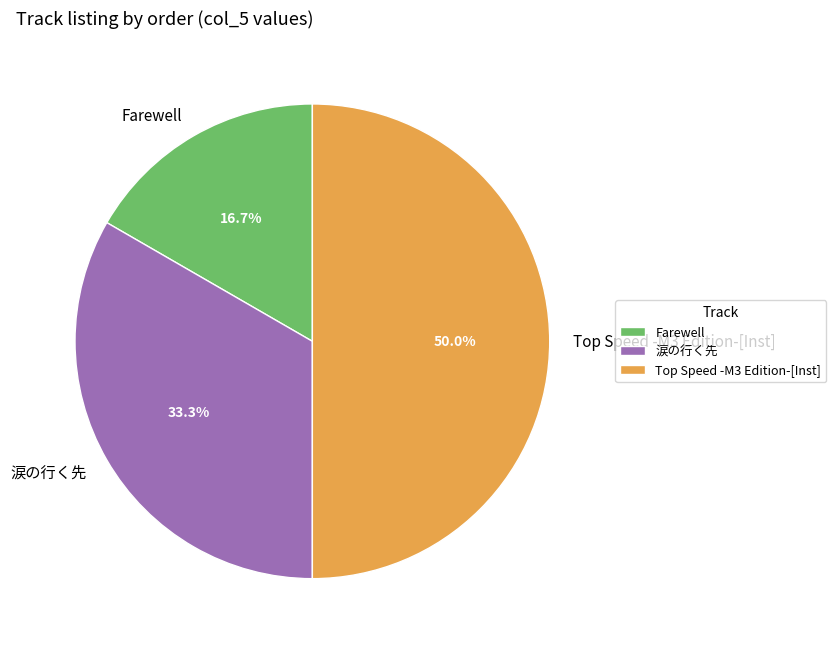

Count the number of slices in the pie.

3